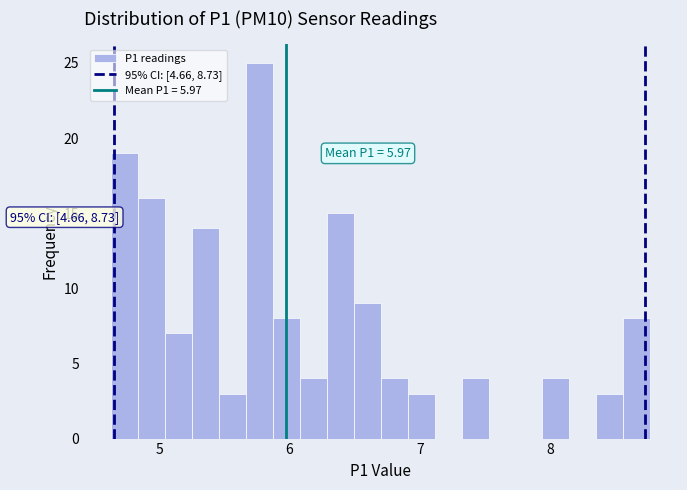

Around what value on the x-axis is the tallest bar? Give the approximate position of its centre, as read against the axis.

5.8